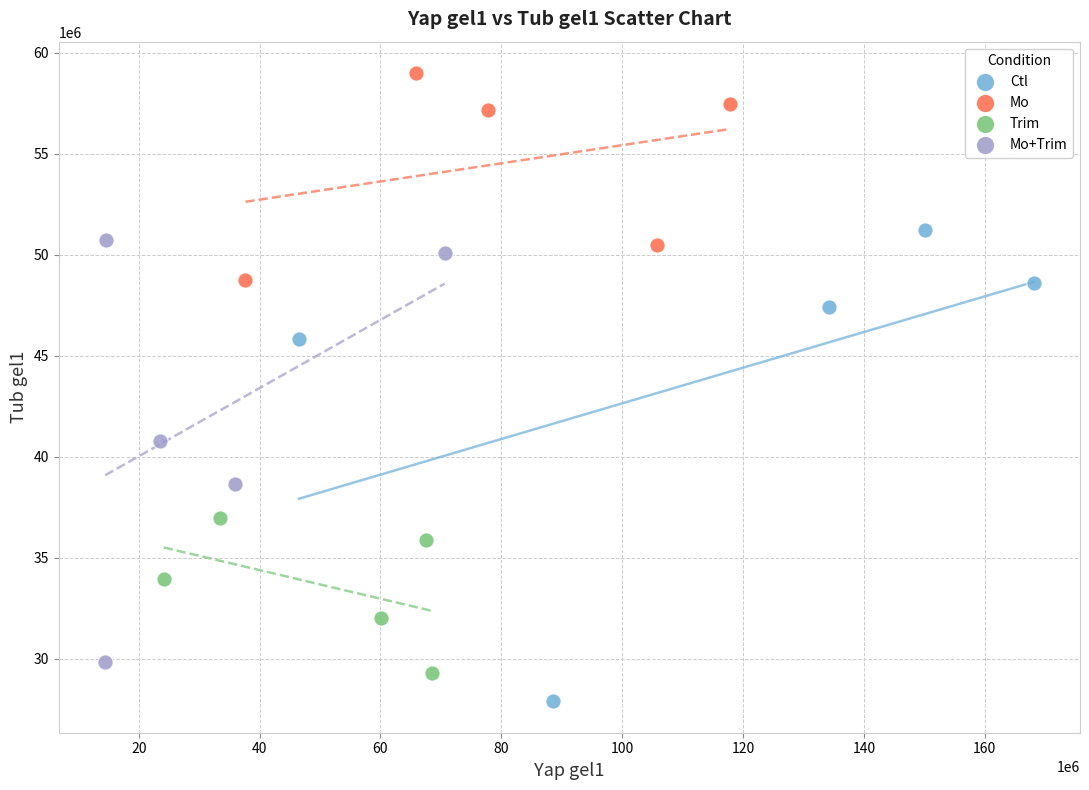

Which series has the widest spread of Y values?

Ctl